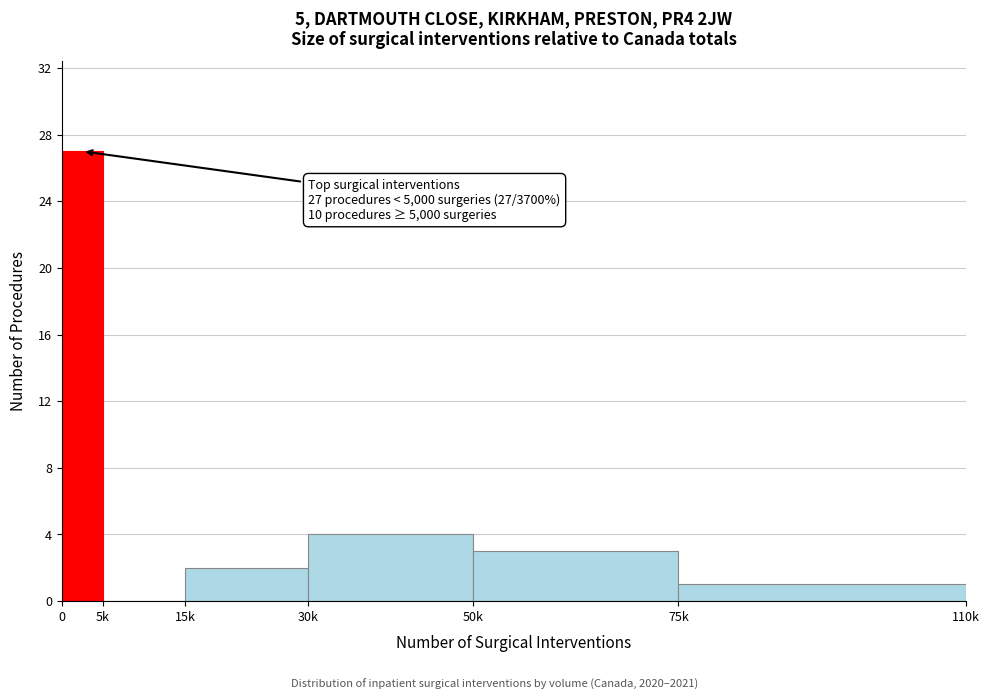

Approximately how many times larger is the value at 15k compared to 75k?

2.0